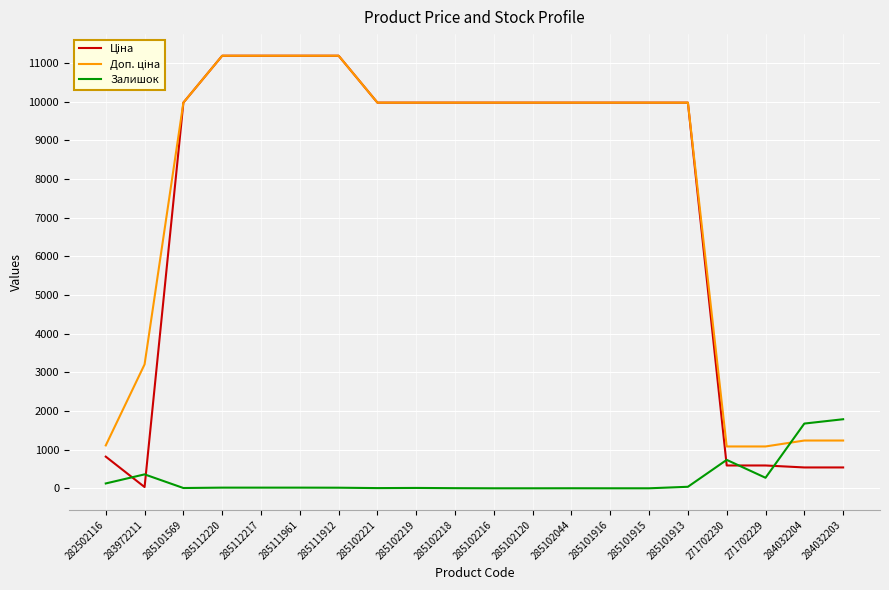

What is the spread (max minus min) of values at 271702229?

809.7